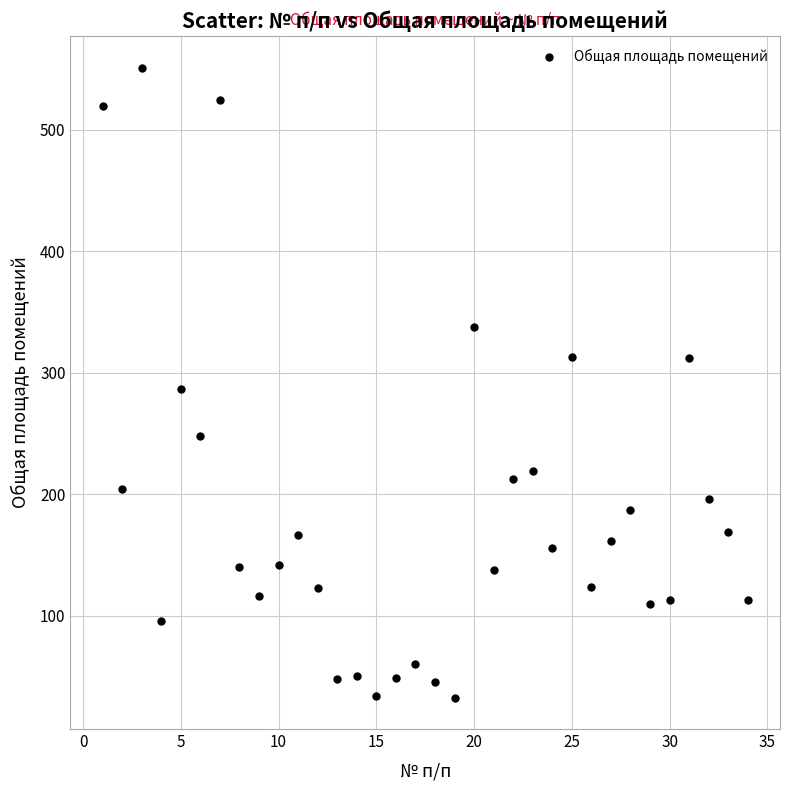

What is the range of Y values (max minus min)?

518.7